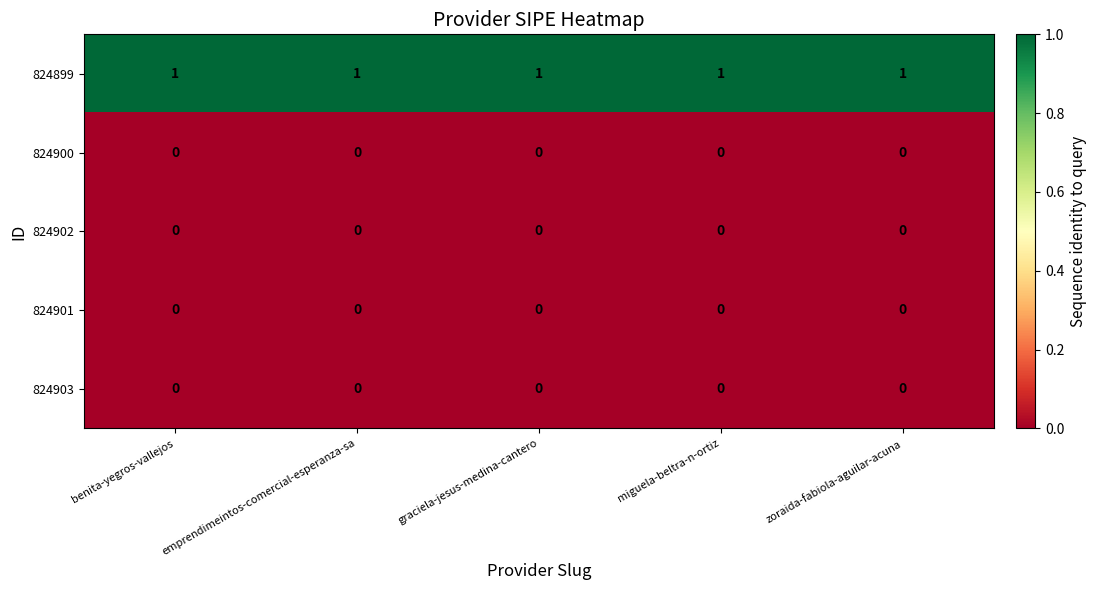

The value of 824901 at emprendimeintos-comercial-esperanza-sa is 0. True or false?

True